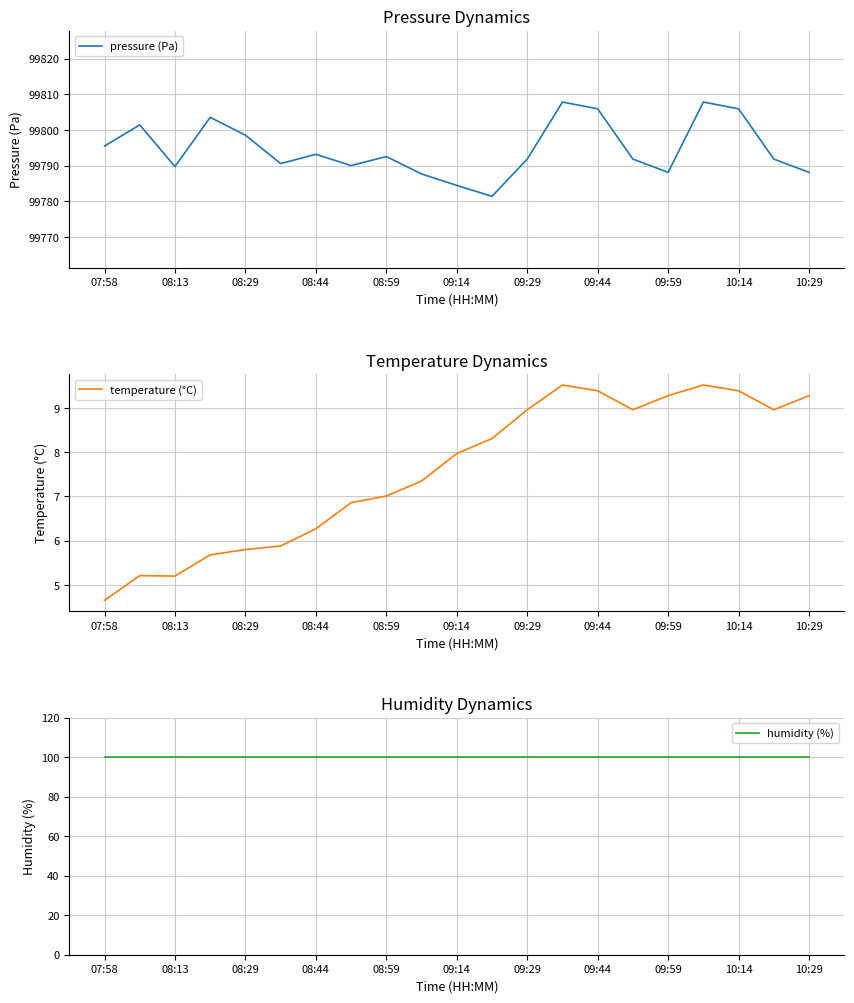

The pressure (Pa) series shows 99788.1 at 10:29. True or false?

True